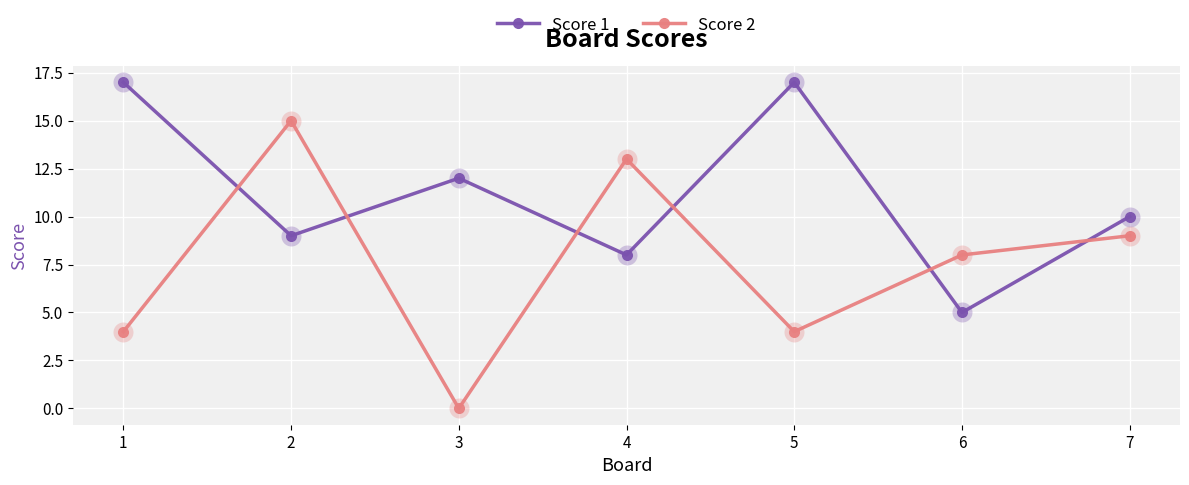

The Score 2 series shows 11 at 6. True or false?

False